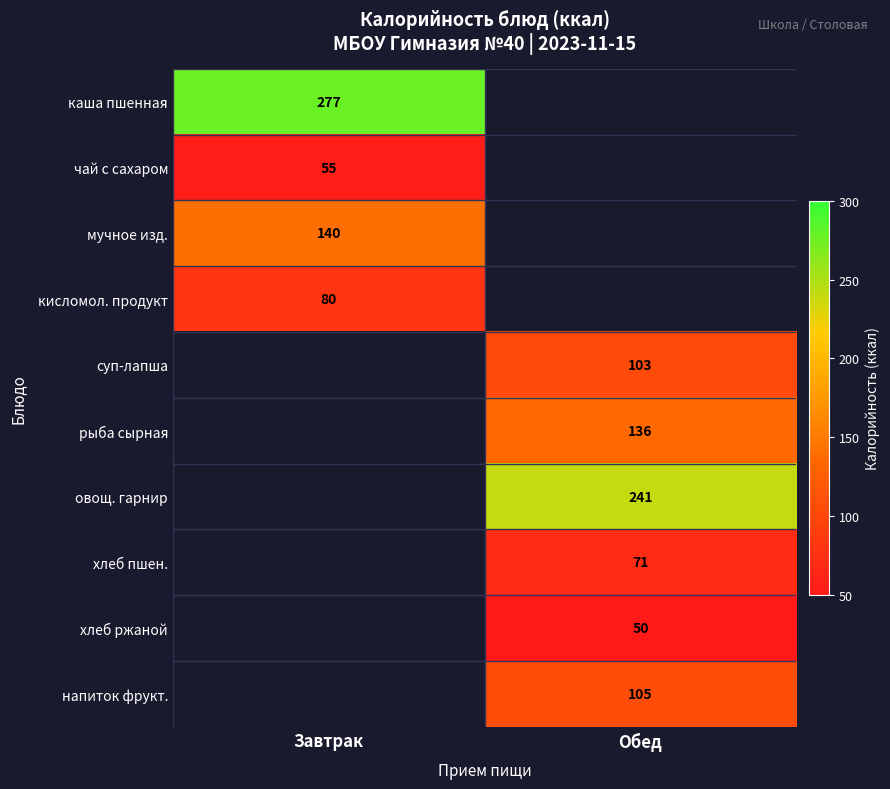

Is it true that рыба сырная equals 31 at Обед?

False